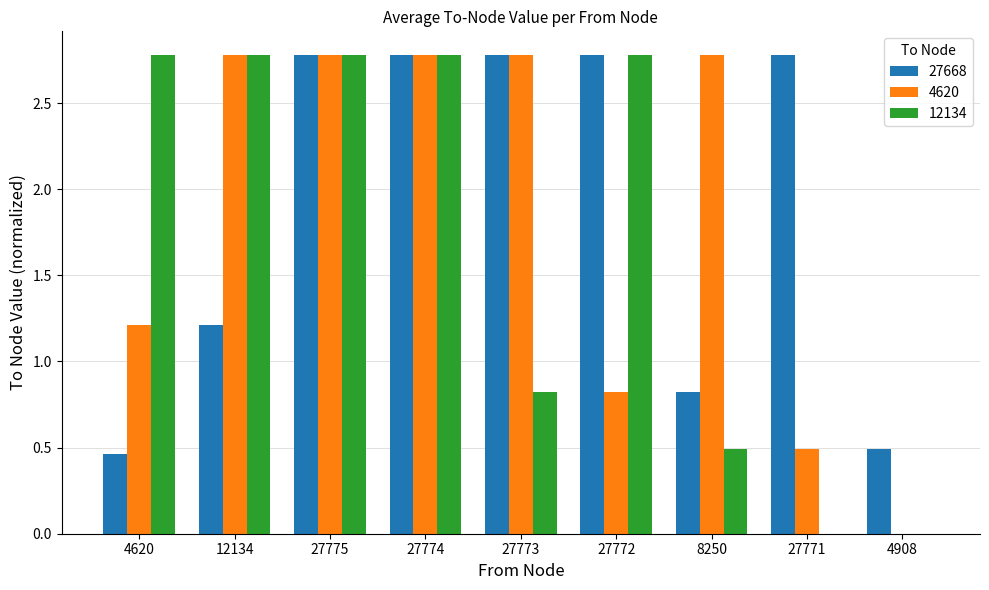

Between 27771 and 4908, which series saw the biggest shift?

27668